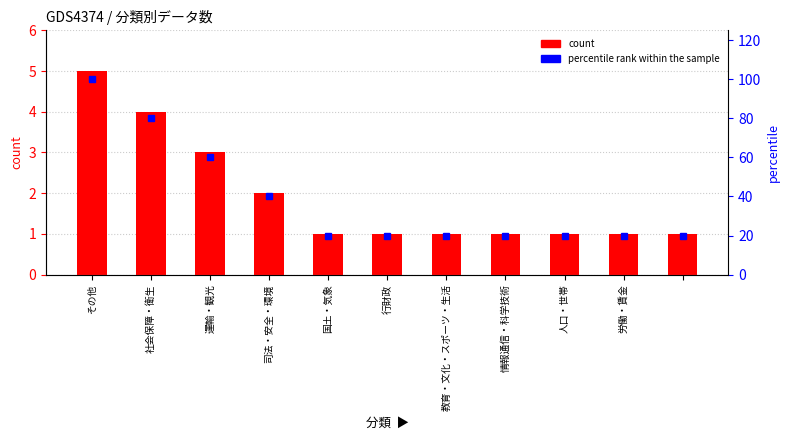

How many percentile rank within the sample values are between 20 and 60?

9